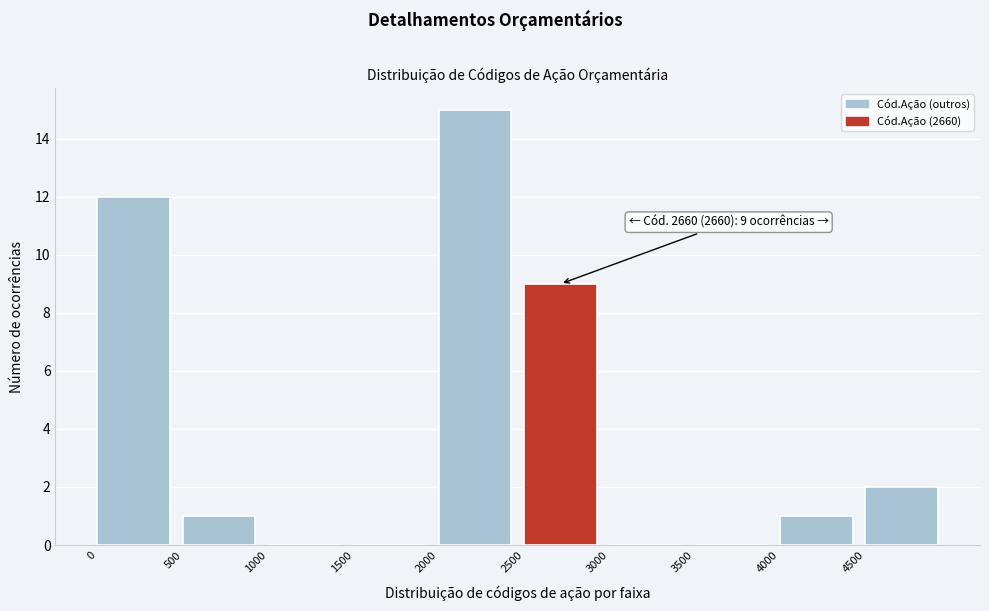

Which range on the x-axis has the tallest bar?

2000 to 2500